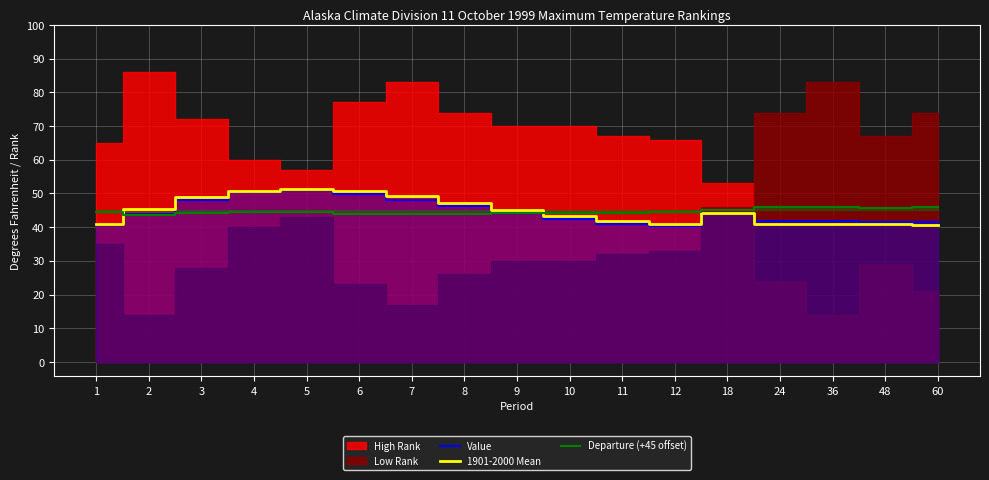

How many values in the 1901-2000 Mean series exceed 44?

9